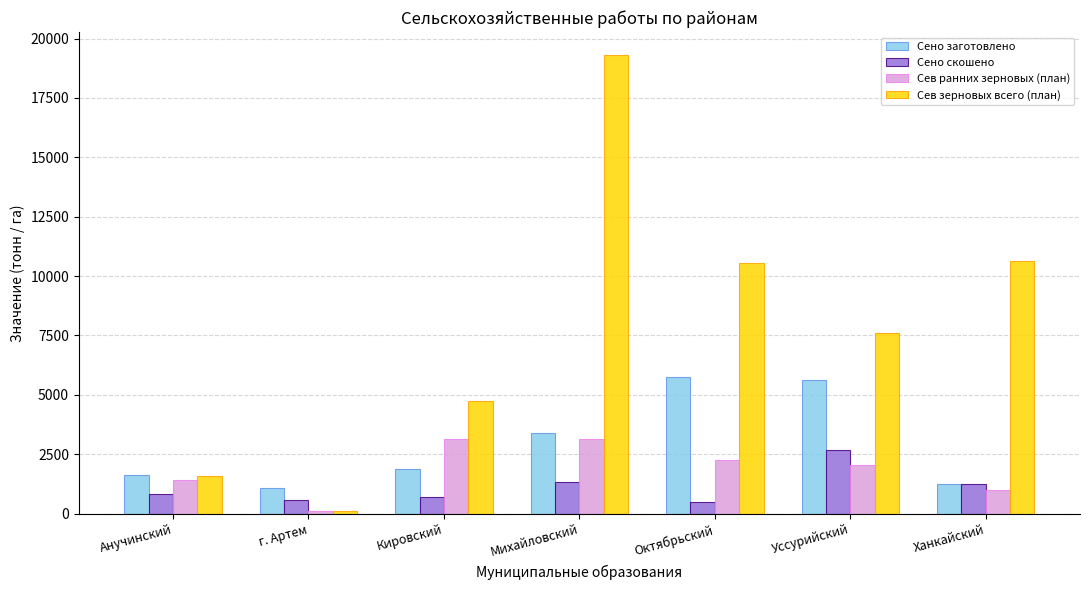

What is the difference between the maximum and minimum values in the Сено заготовлено series?

4658.0